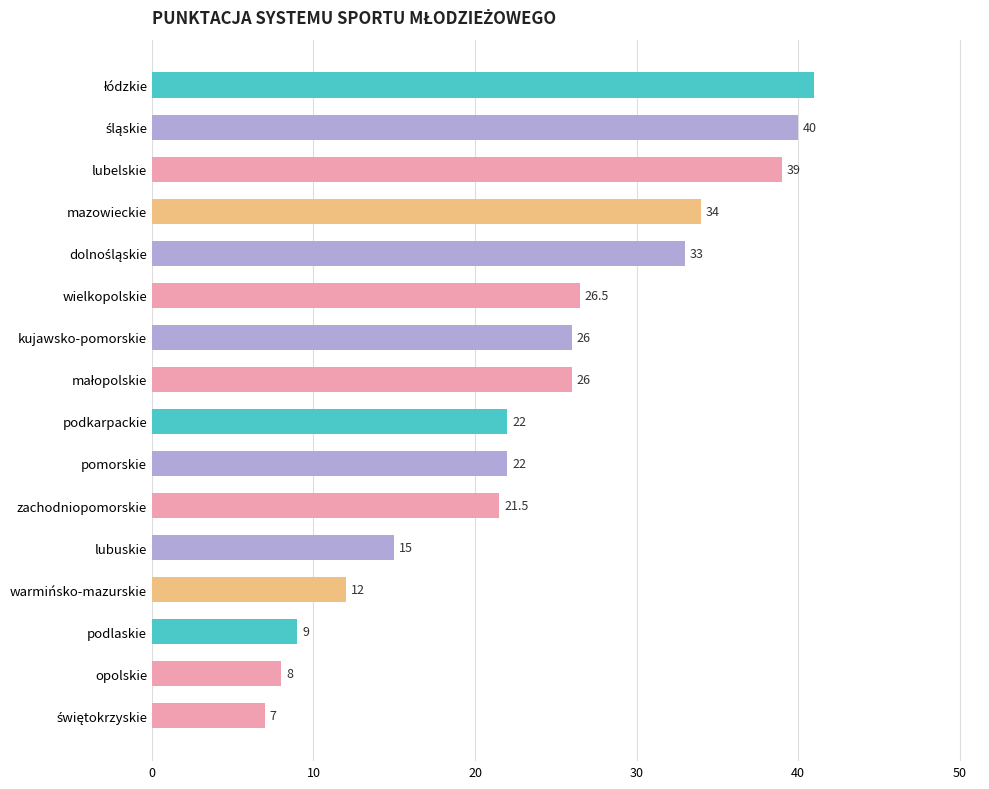

Reading bottom to top, extract all data points from this chart.

7.0	8.0	9.0	12.0	15.0	21.5	22.0	22.0	26.0	26.0	26.5	33.0	34.0	39.0	40.0	41.0